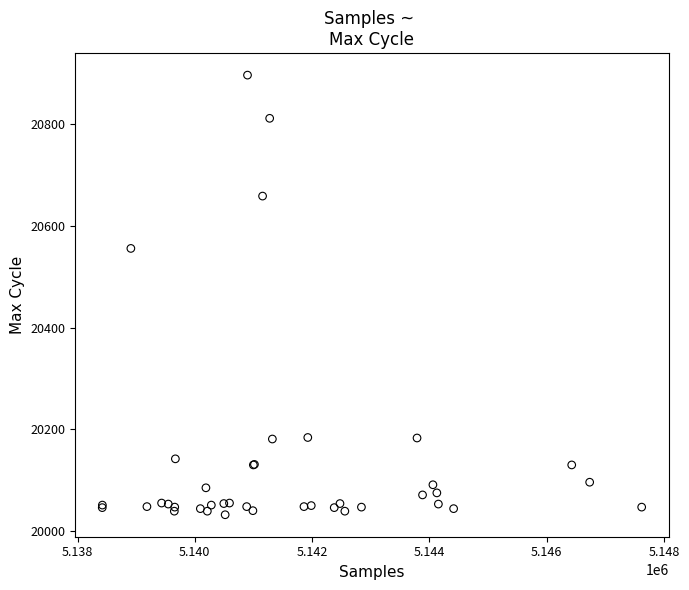

What Y value in the scatter plot is closest to 20464?

20556